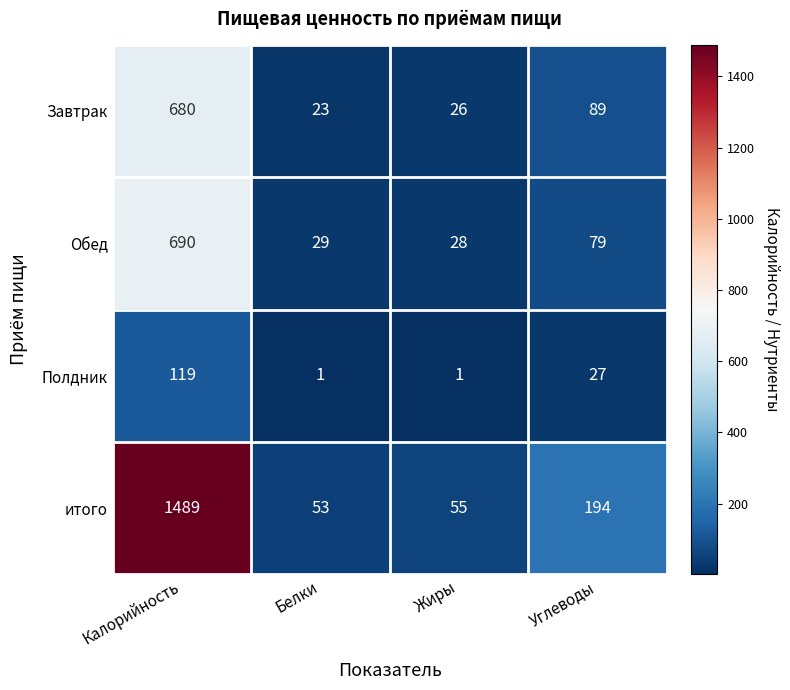

What is the difference between the second highest and minimum values in the Обед series?

51